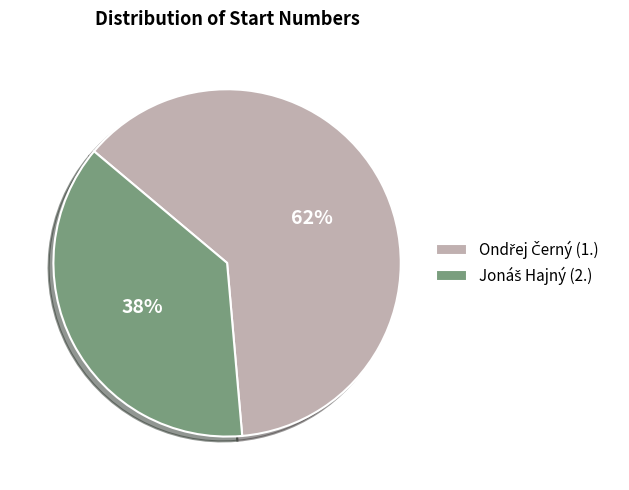

To the nearest percent, what is the average slice percentage?

50%